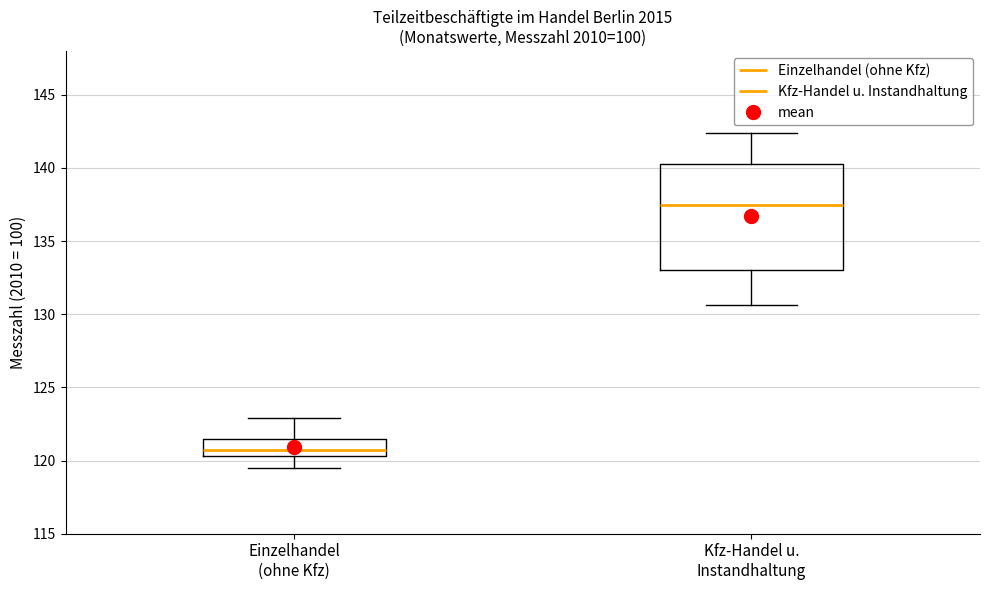

Which box has the lowest median line?

Einzelhandel (ohne Kfz)